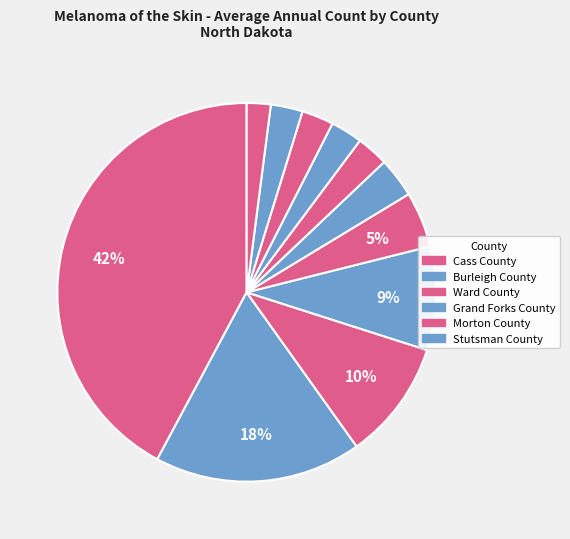

Rank the categories by value from lowest to highest.

Stark County, Traill County, Richland County, Barnes County, Williams County, Stutsman County, Morton County, Grand Forks County, Ward County, Burleigh County, Cass County